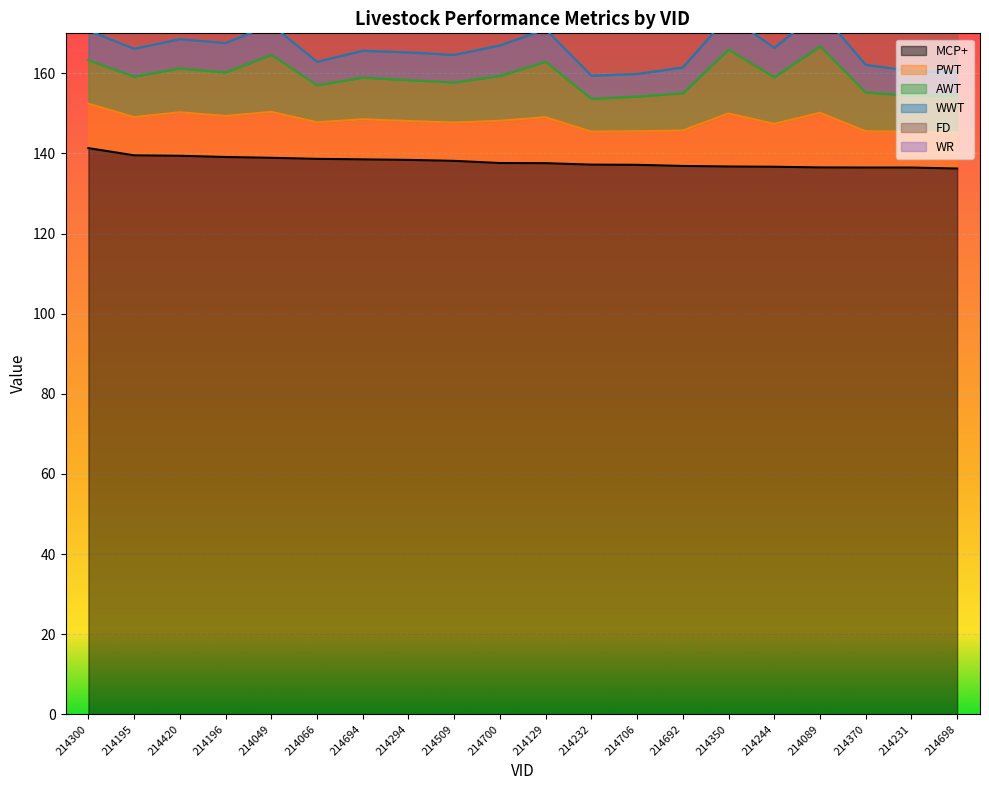

At which category does the chart reach its peak across all series?

214300